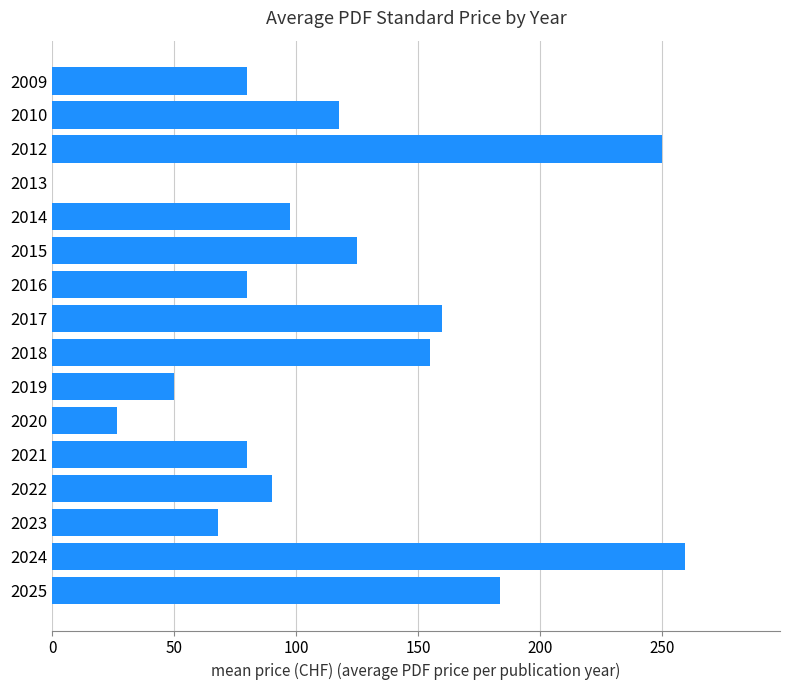

What is the change in value from 2024 to 2018?

-104.5